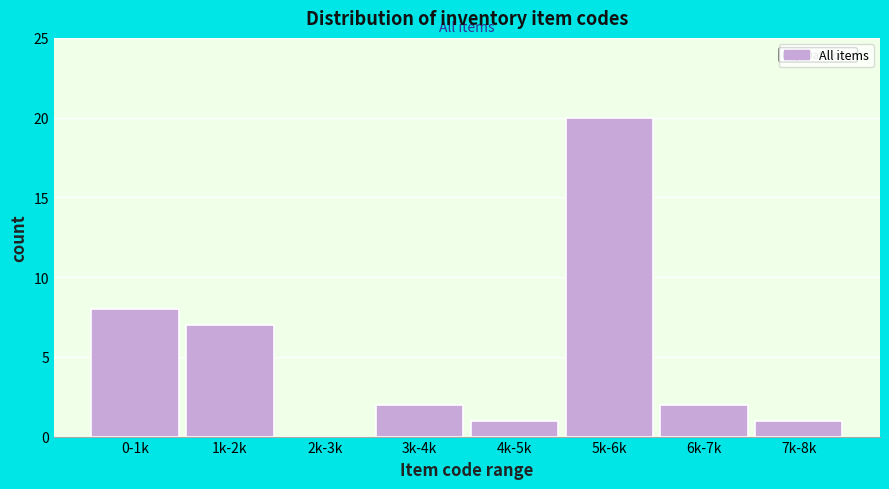

Reading left to right, what are all the values shown in this chart?

0-1k=8	1k-2k=7	2k-3k=0	3k-4k=2	4k-5k=1	5k-6k=20	6k-7k=2	7k-8k=1